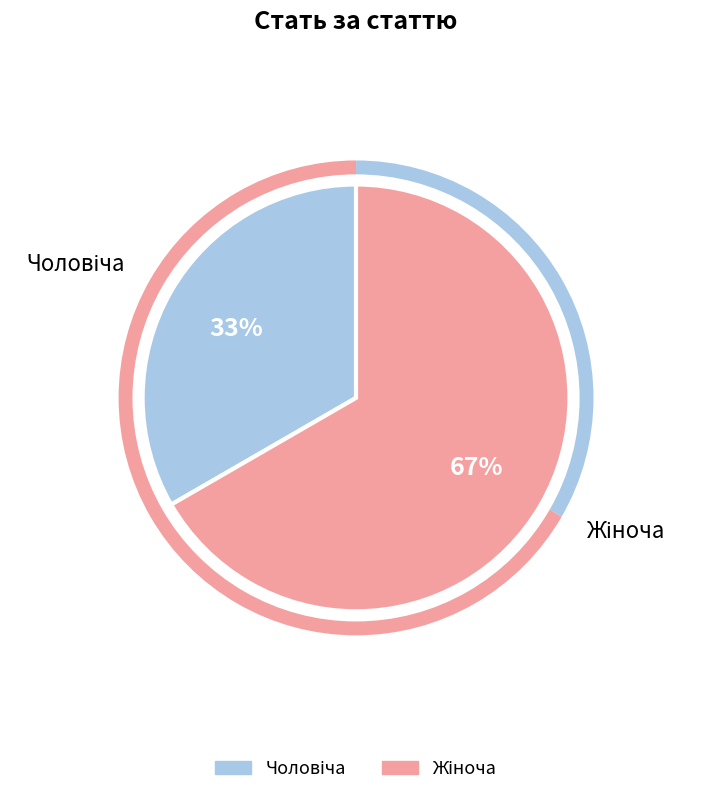

To the nearest percent, what is the average slice percentage?

50%